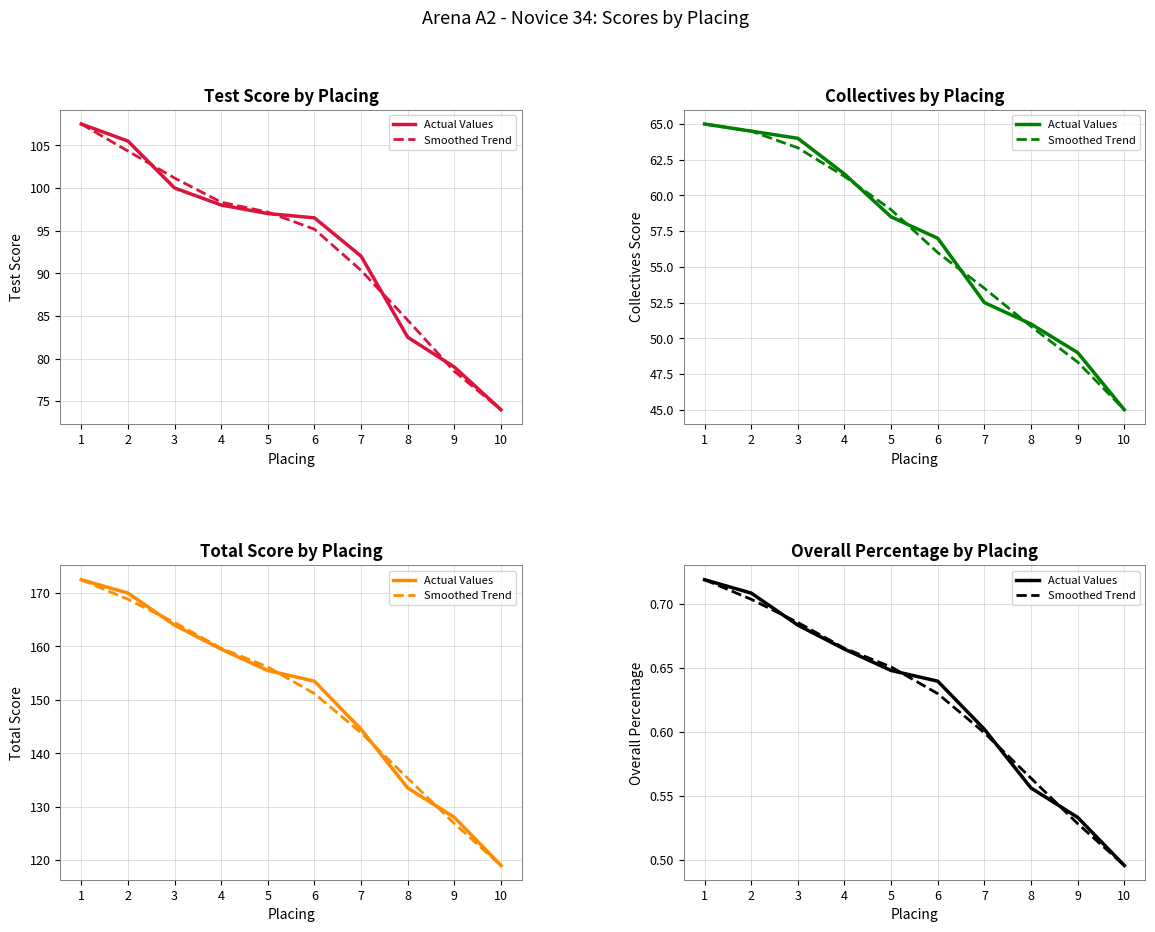

What is the sum of the Actual Values values at 7 and 10?

1.1